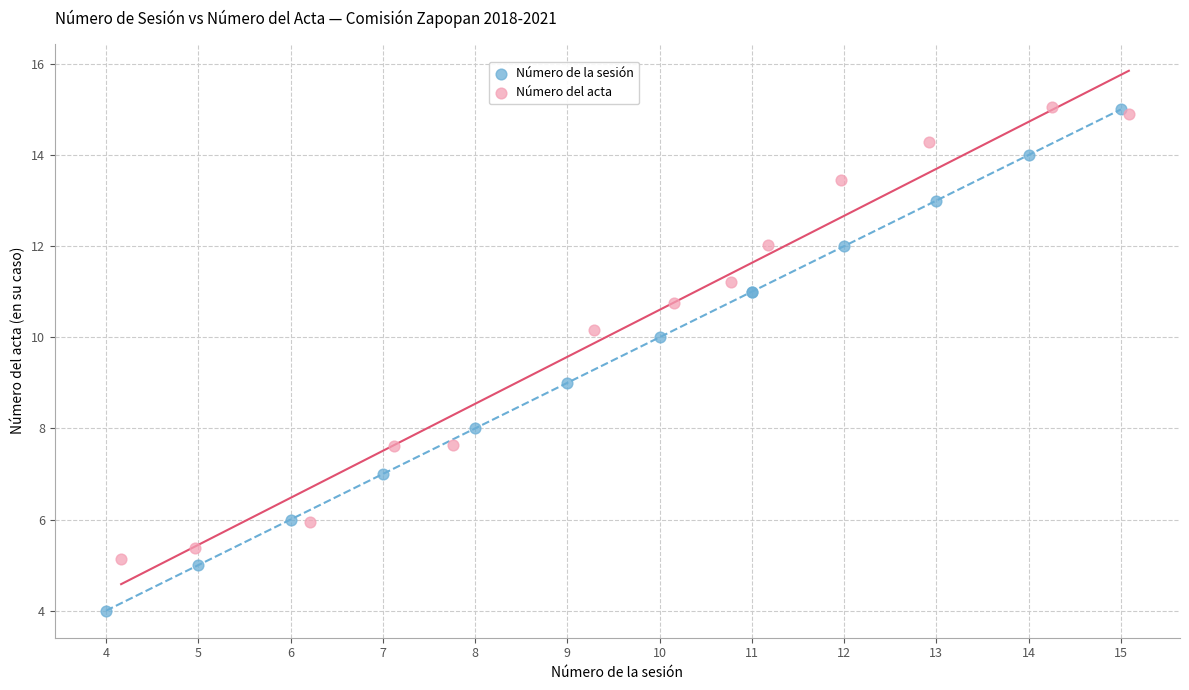

Which series contains the lowest Y value?

Número de la sesión